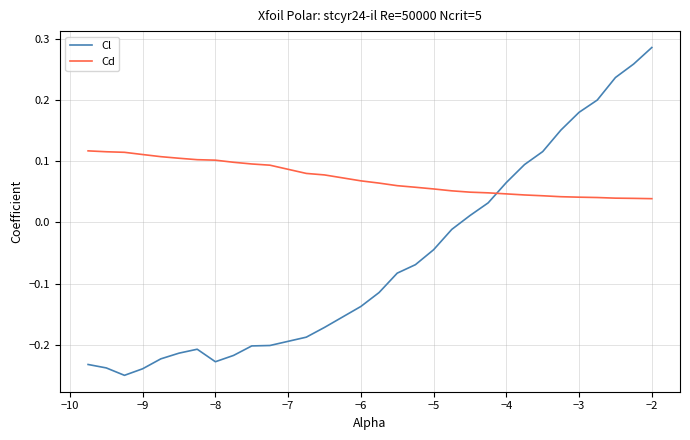

Rank the series by their maximum value, from highest to lowest.

Cl, Cd